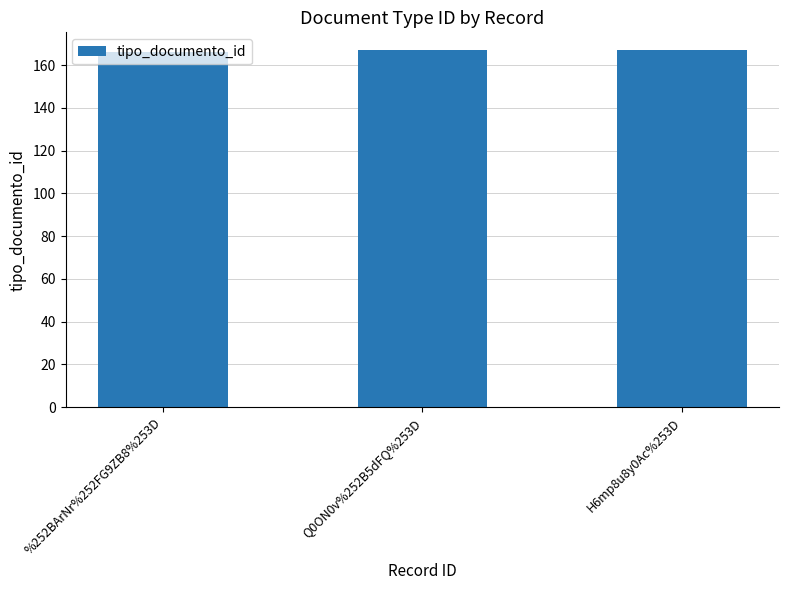

Reading left to right, what are all the values shown in this chart?

%252BArNr%252FG9ZB8%253D=166	Q0ON0v%252B5dFQ%253D=167	H6mp8u8y0Ac%253D=167